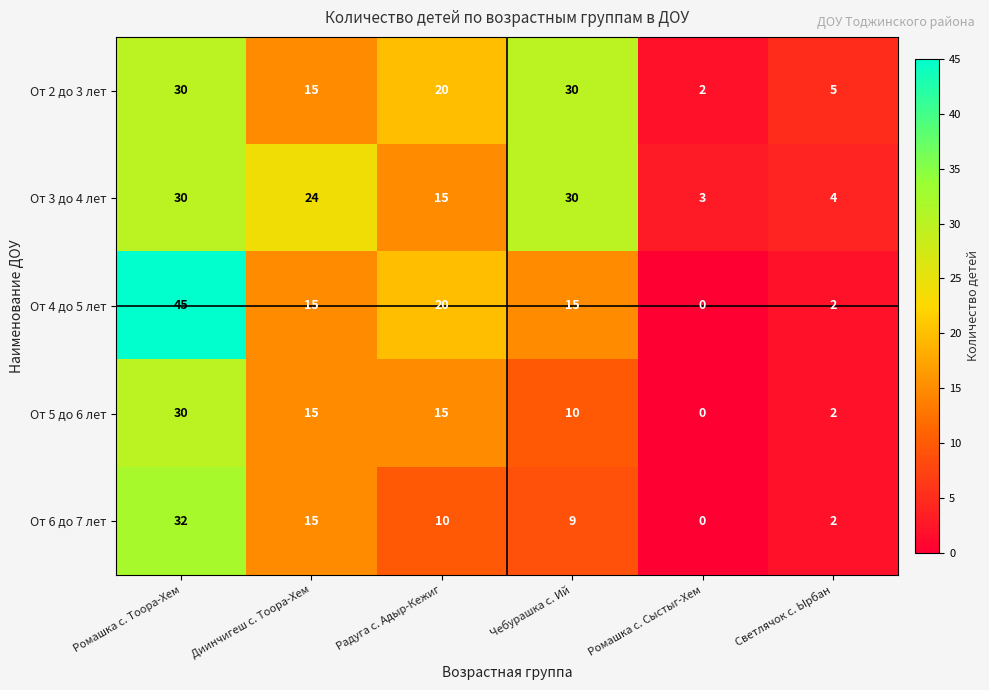

The value of От 6 до 7 лет at Ромашка с. Сыстыг-Хем is 0. True or false?

True